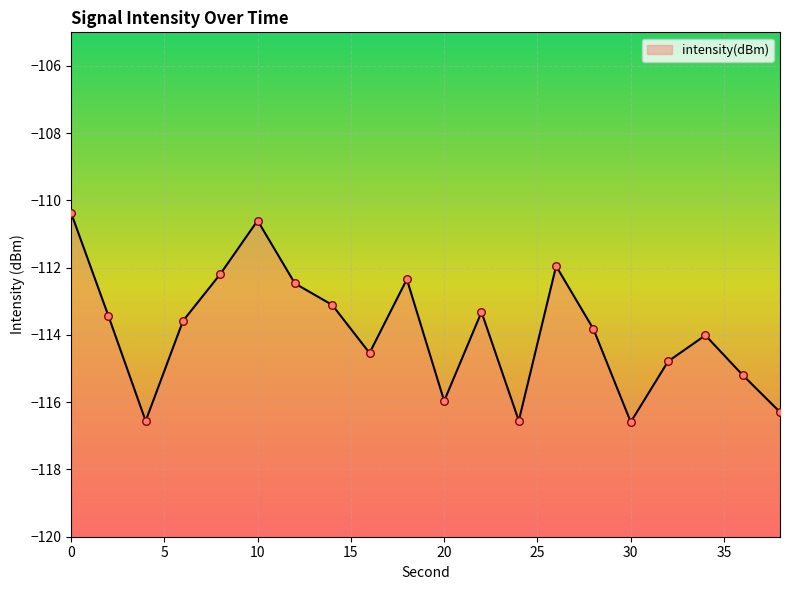

Between 24 and 38, which is larger?

38